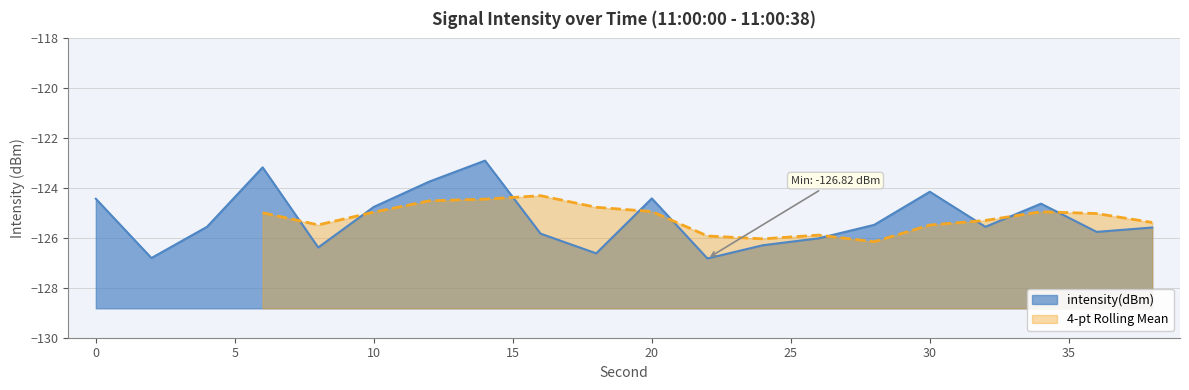

The chart shows a value of -75.8 at 14. True or false?

False